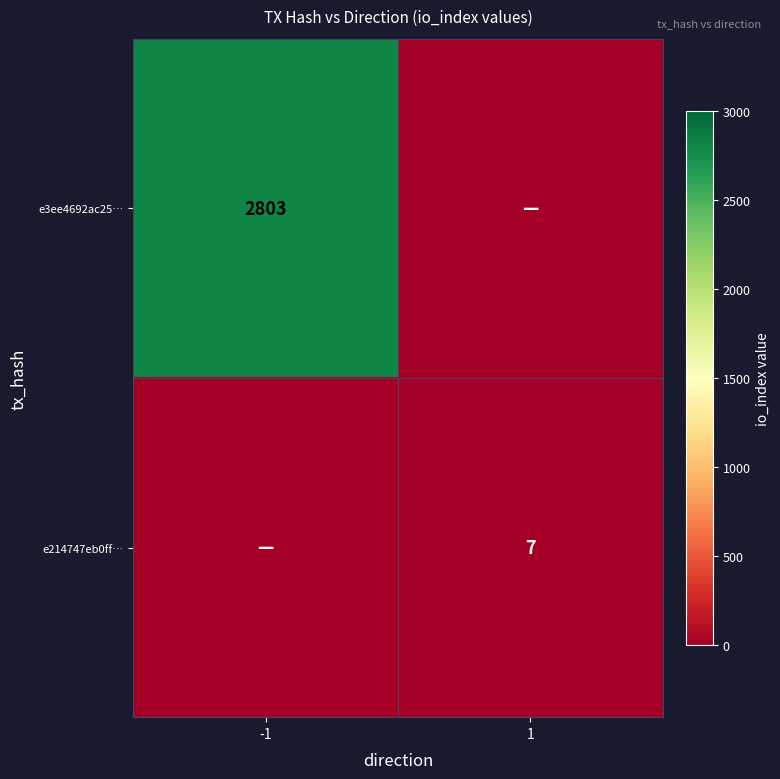

The e214747eb0ff… series shows 3 at 1. True or false?

False